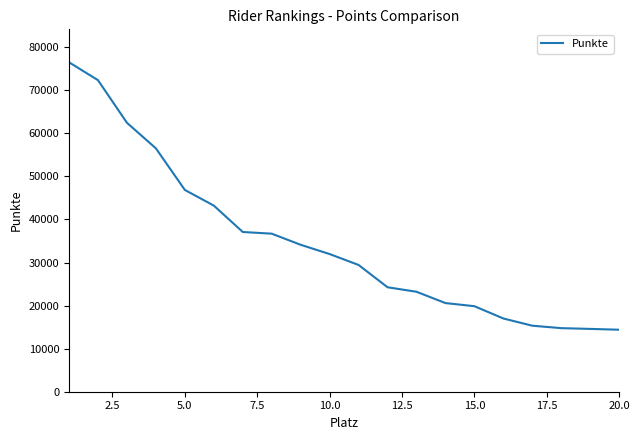

Does the chart display data point markers on the line(s)?

No